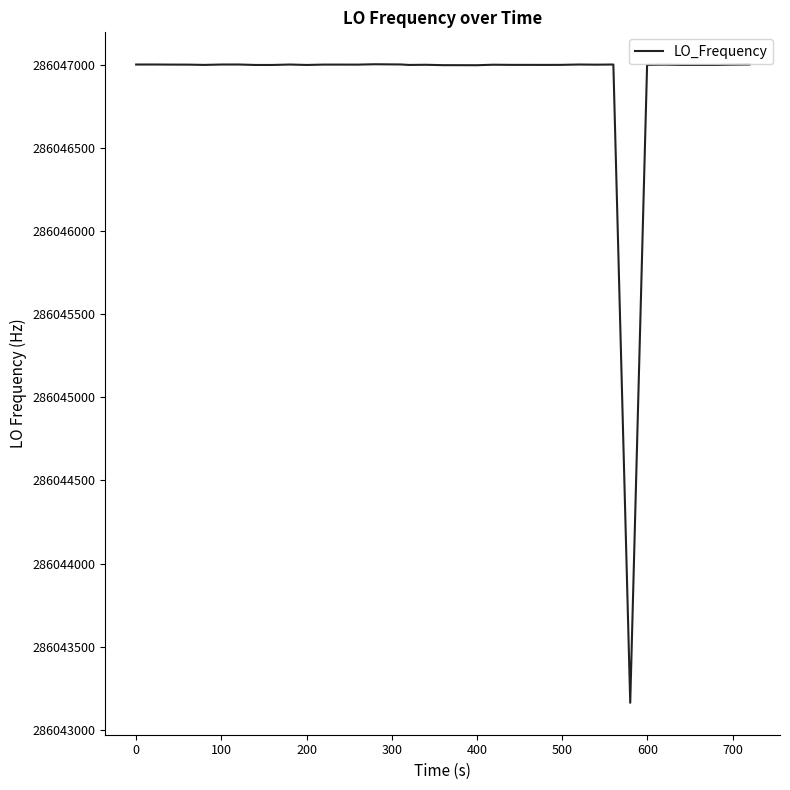

What is the maximum value shown in the chart?

286047004.0